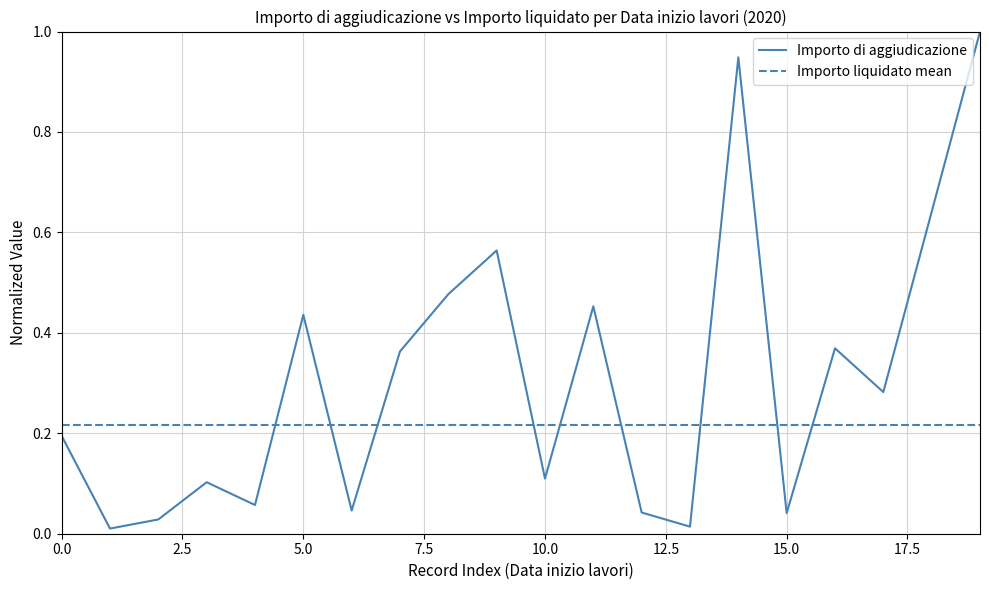

Does the chart display data point markers on the line(s)?

No